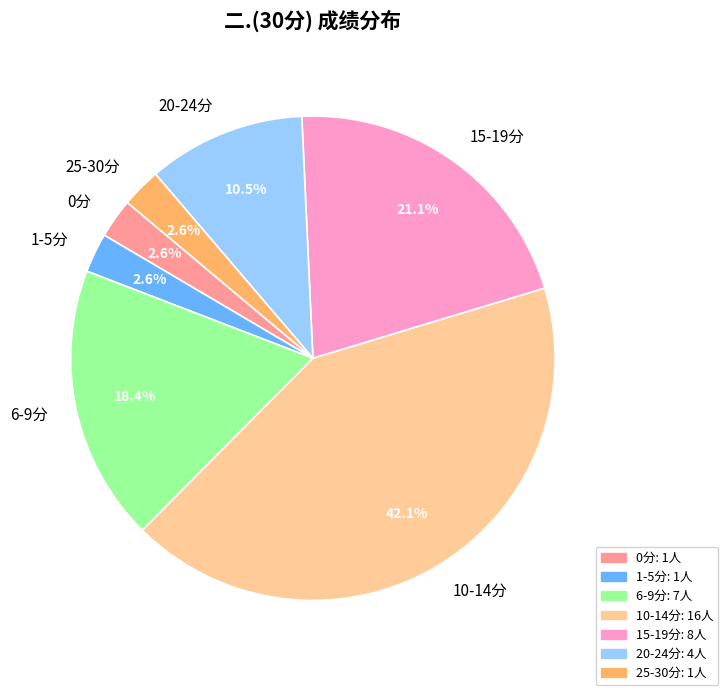

Does 6-9分 account for over 50% of the chart?

No